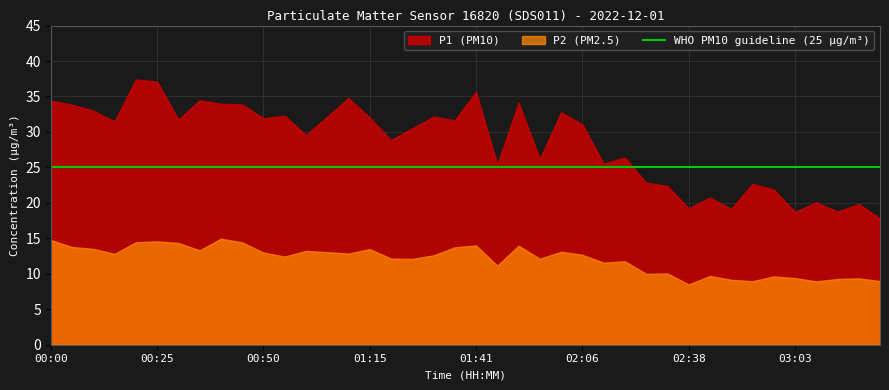

True or false: P1 and P2 cross at least once.

False